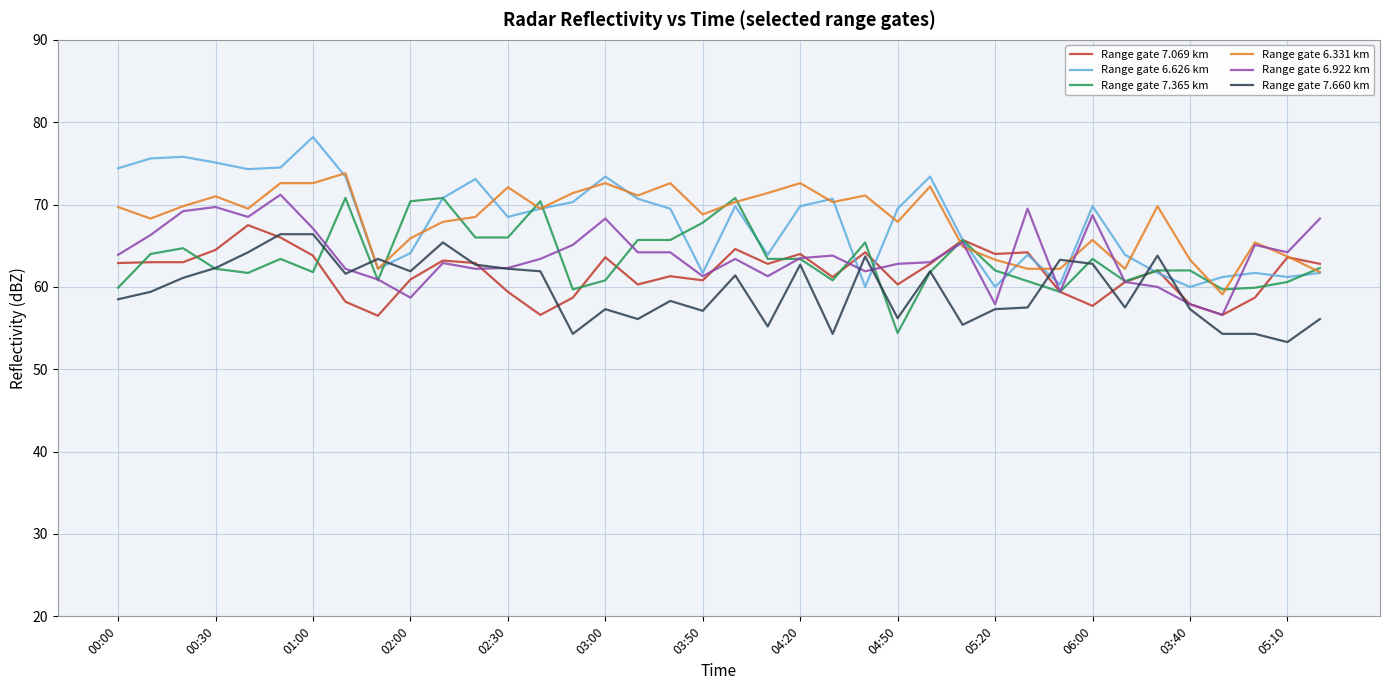

What is the minimum value shown in the chart?

53.3